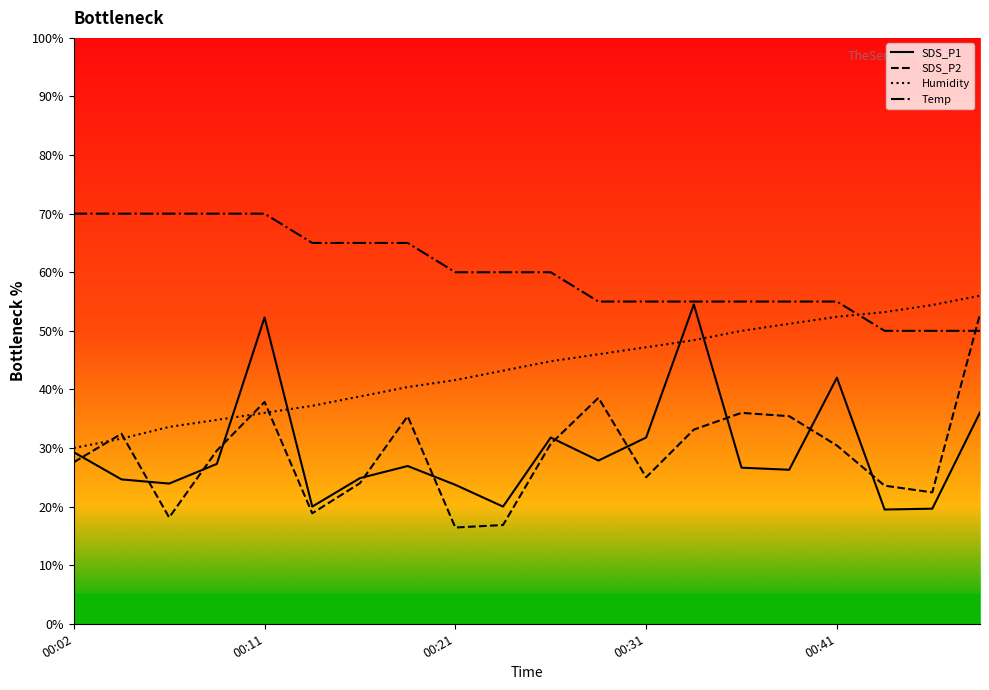

List the series in order of their peak value, lowest first.

SDS_P2, SDS_P1, Humidity, Temp